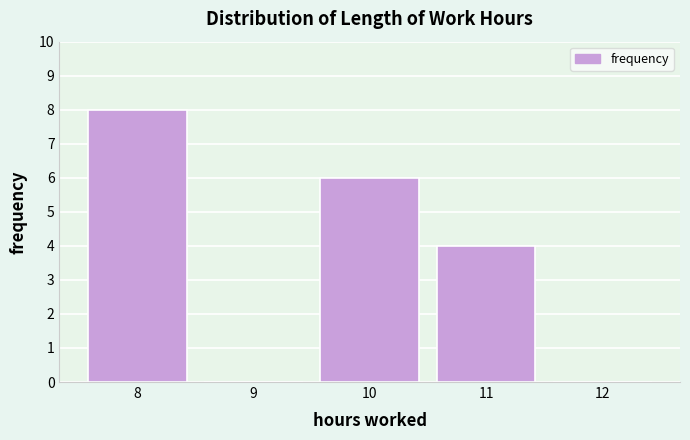

Reading left to right, transcribe this chart: for each bar, give the range it covers on the x-axis and its height. The values are not printed on the chart, so give them approximately, as read against the axis.

7.5 to 8.5: 8
8.5 to 9.5: 0
9.5 to 10.5: 6
10.5 to 11.5: 4
11.5 to 12.5: 0